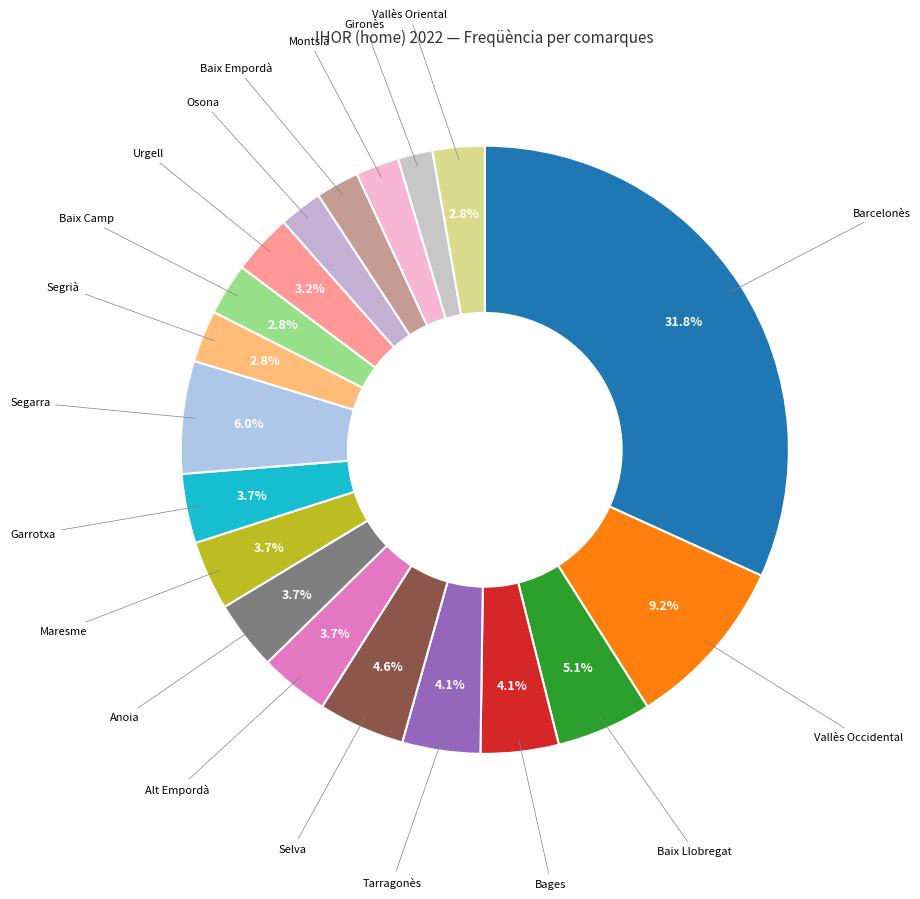

Which category has the biggest portion of the pie?

Barcelonès